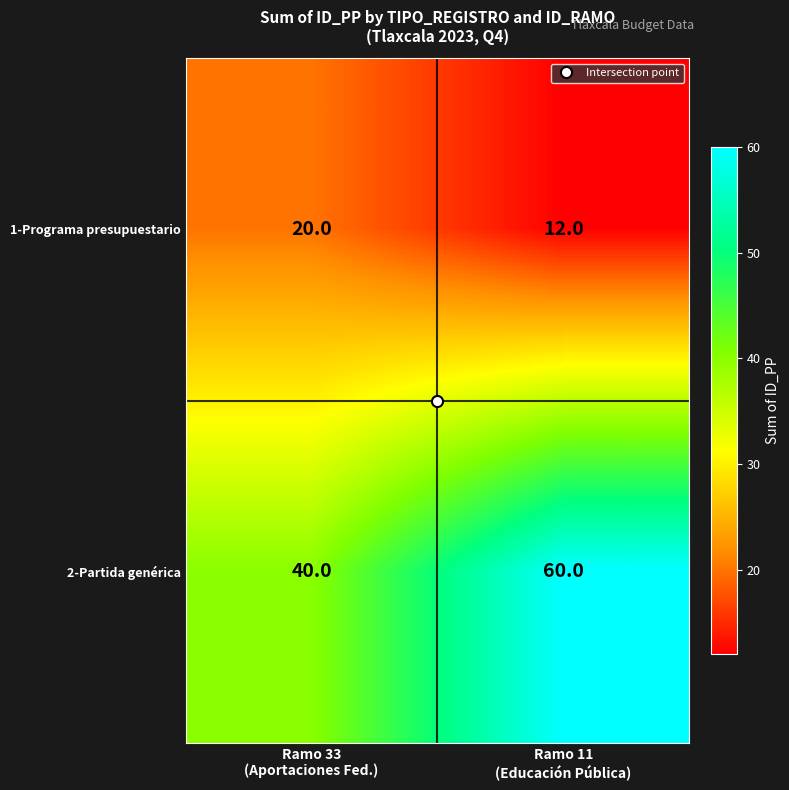

What is the smallest value displayed?

12